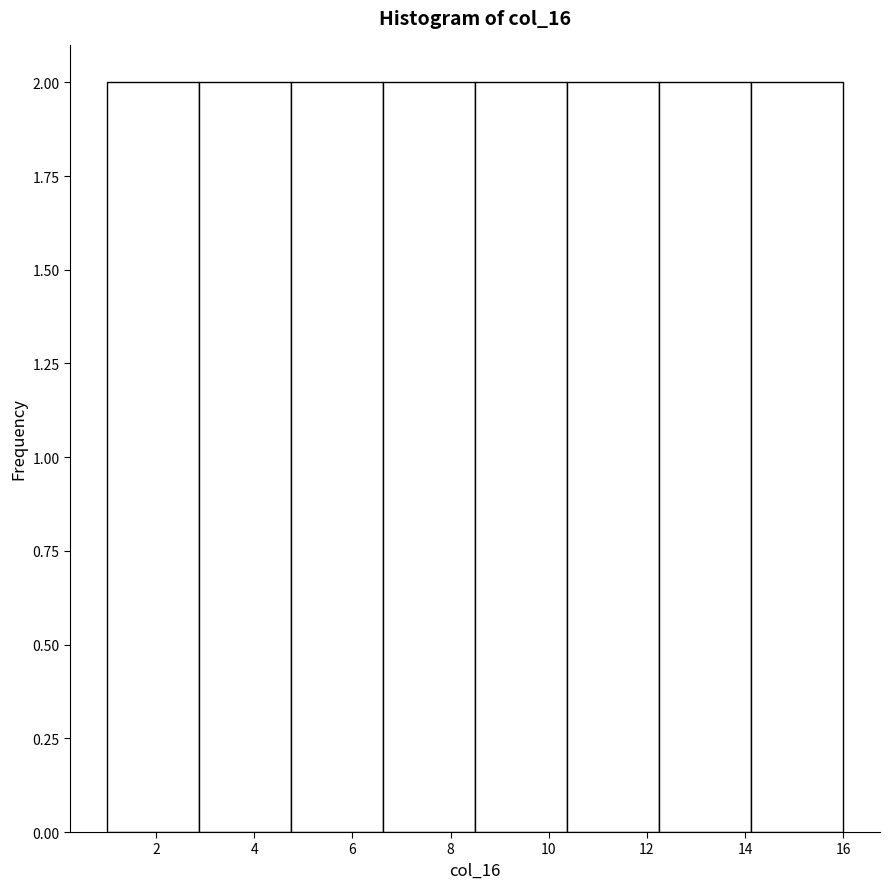

What is the height of the bar covering 8.6 to 10.4 on the x-axis? Neither the bar edges nor the heights are printed on the chart, so give them approximately, as read against the axes.

2